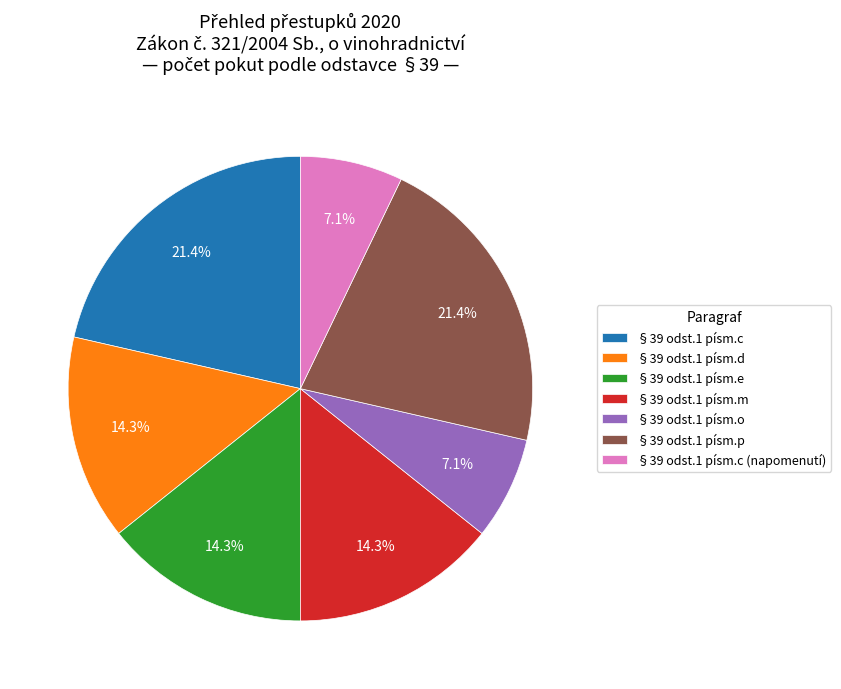

How many segments does this pie chart have?

7